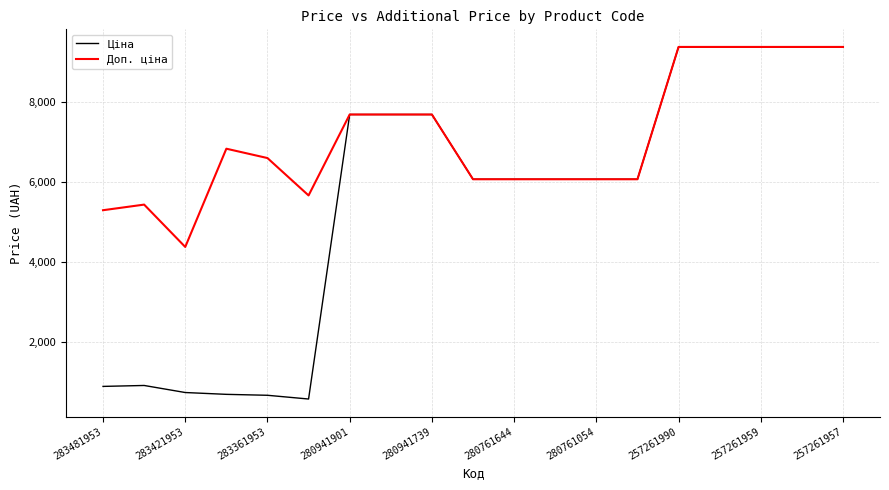

Which series has the largest total across all categories?

Доп. ціна